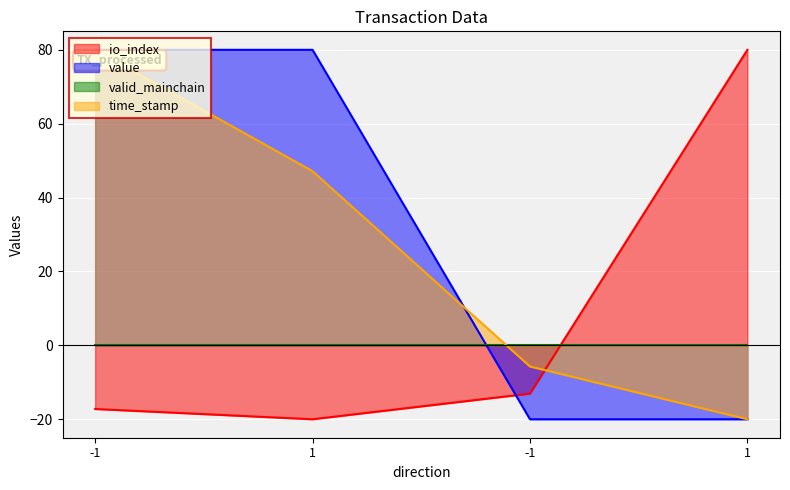

How many data points in value are less than 80?

2